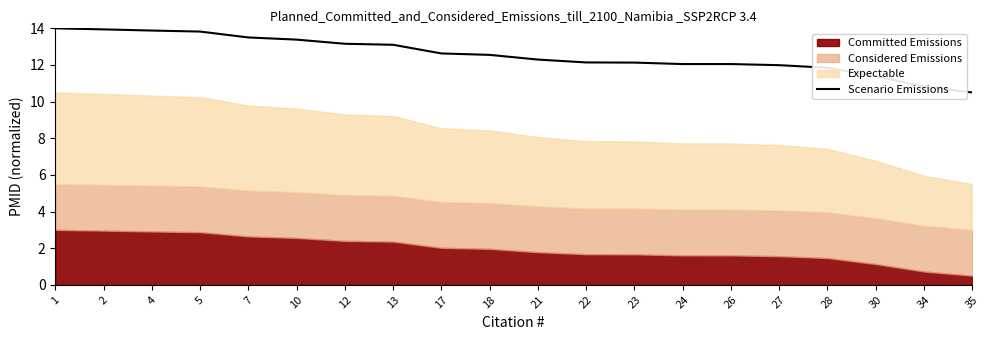

Which category has the highest value across all series?

1